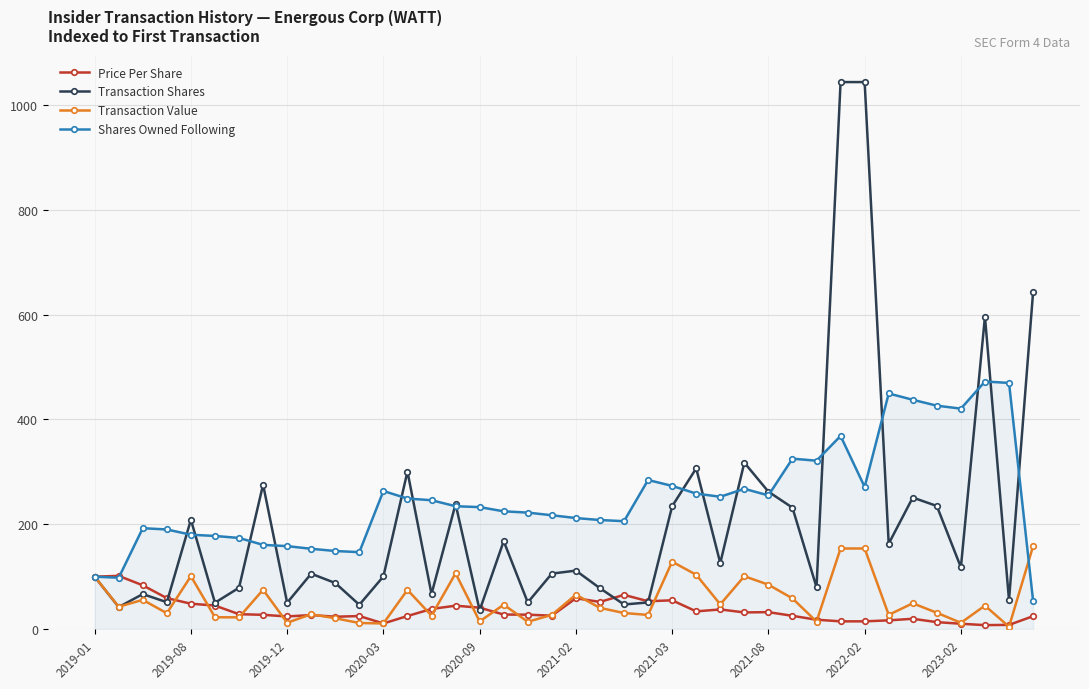

What are all the series names shown in the legend?

Price Per Share, Transaction Shares, Transaction Value, Shares Owned Following